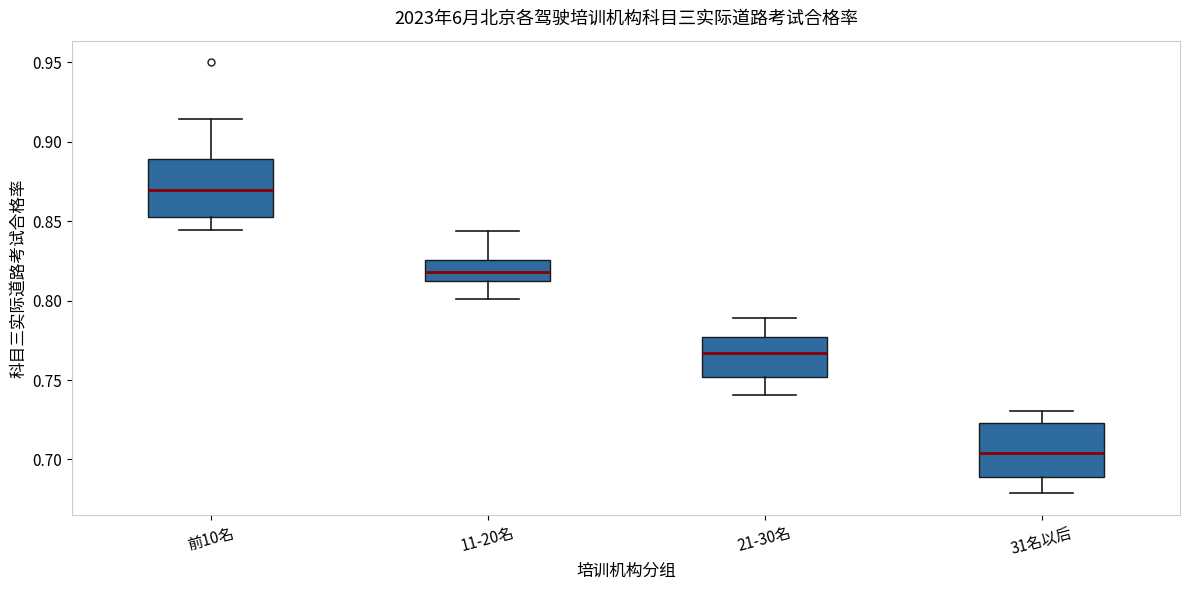

Reading left to right, transcribe this box plot: for each box, give where its median line is, the range the box spans, and where its two whiskers end, as read against the y-axis. The values are not printed on the chart, so give them approximately, as read against the axis.

前10名: median 0.870, box 0.855 to 0.890, whiskers 0.845 to 0.915
11-20名: median 0.820, box 0.810 to 0.825, whiskers 0.800 to 0.845
21-30名: median 0.765, box 0.750 to 0.775, whiskers 0.740 to 0.790
31名以后: median 0.705, box 0.690 to 0.725, whiskers 0.680 to 0.730